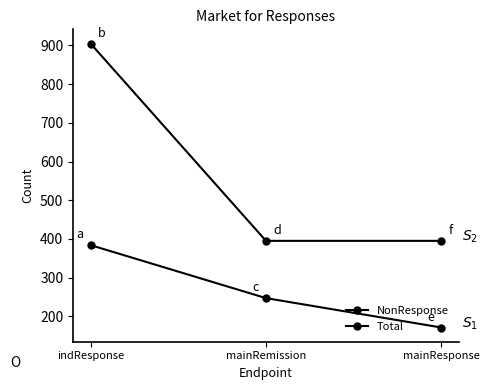

What is the total value across all series at indResponse?

1289